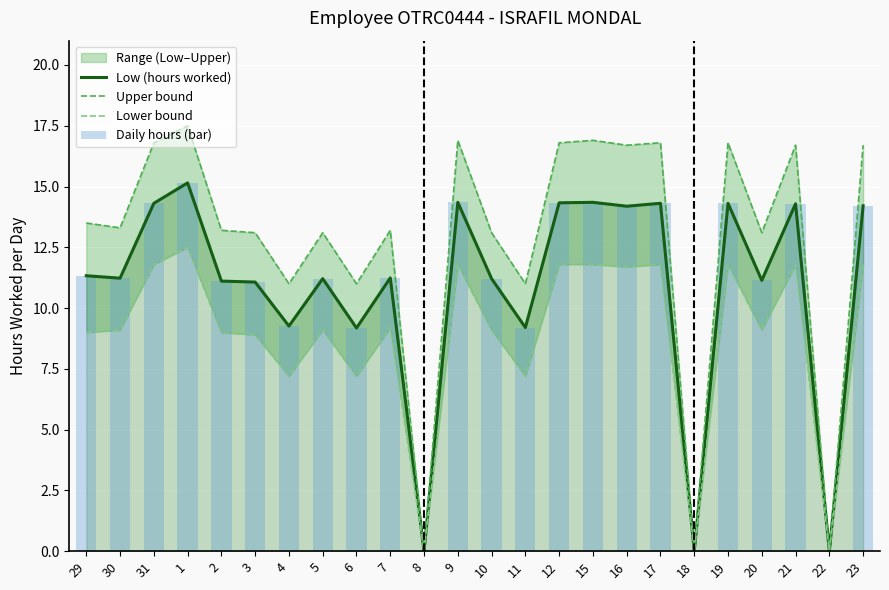

At how many categories does at least one series exceed 13?

18